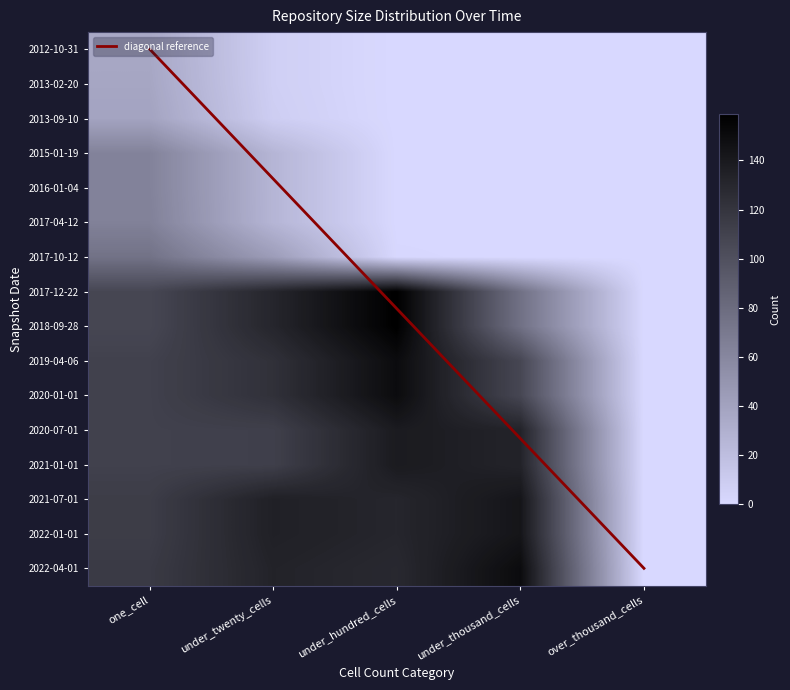

Where is 2020-01-01 nearest to the value 75?

under_thousand_cells